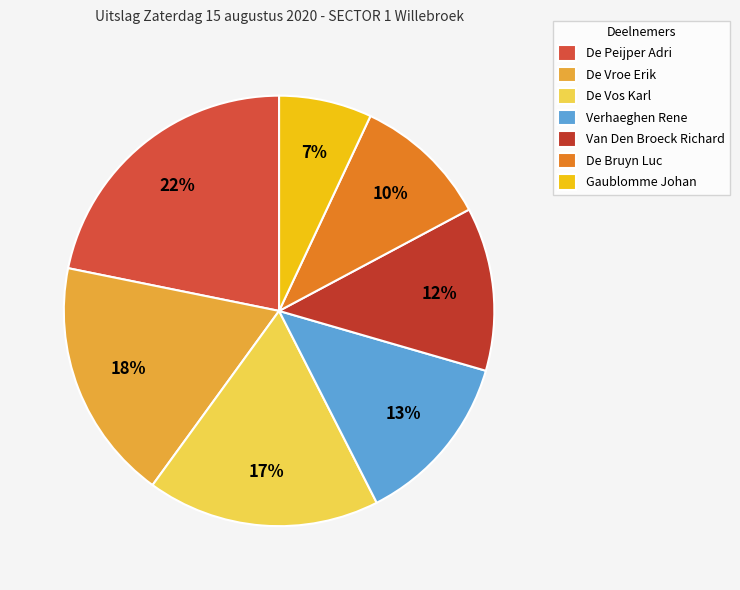

Does any single category account for the majority?

No